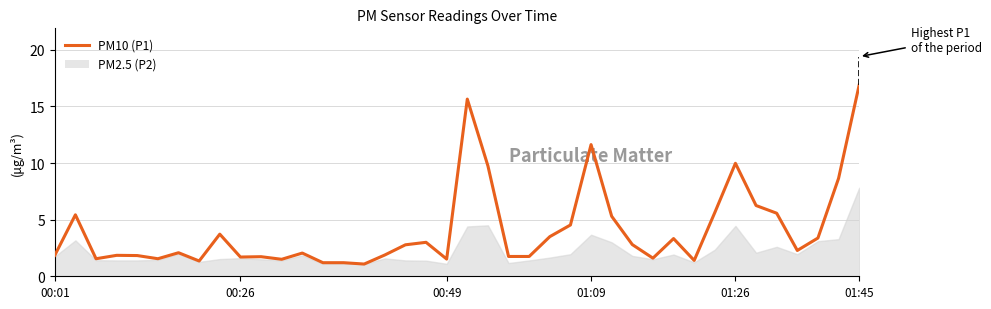

What value does the data have at 36?

2.3